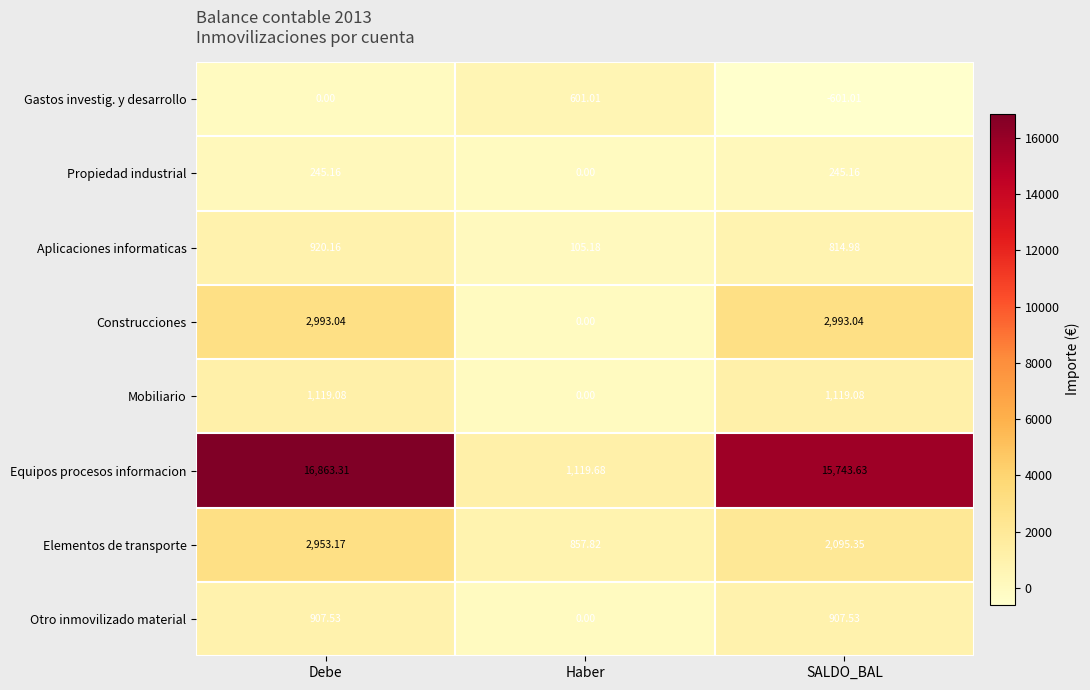

At SALDO_BAL, list the series in order from largest to smallest.

Equipos procesos informacion, Construcciones, Elementos de transporte, Mobiliario, Otro inmovilizado material, Aplicaciones informaticas, Propiedad industrial, Gastos investig. y desarrollo